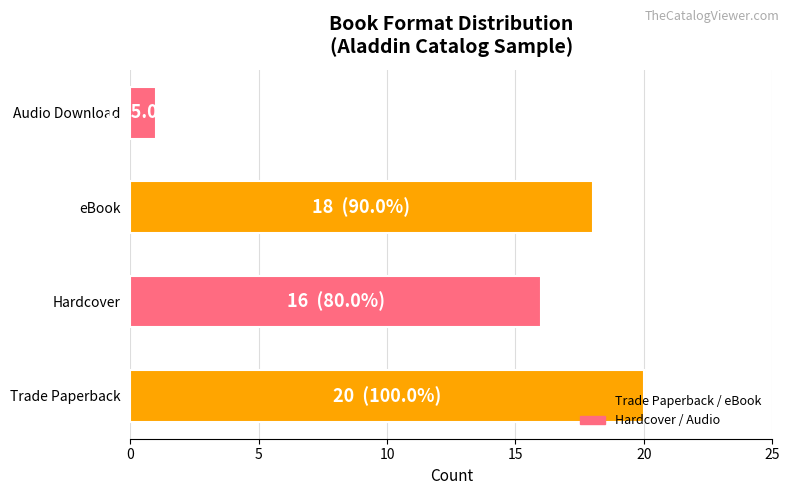

At which label is the value closest to 10?

Hardcover